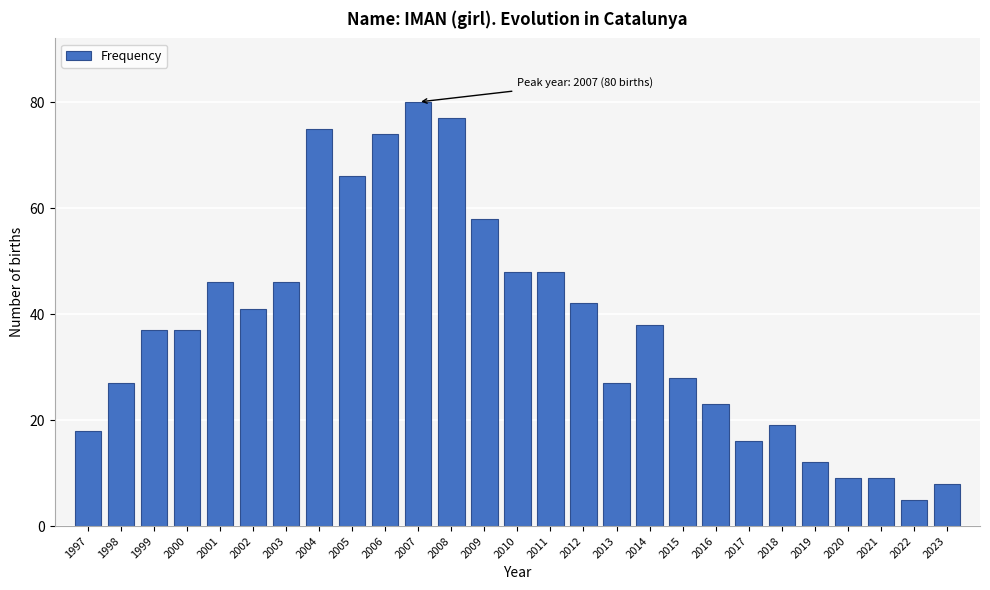

Reading left to right, transcribe all the data shown in this chart.

18	27	37	37	46	41	46	75	66	74	80	77	58	48	48	42	27	38	28	23	16	19	12	9	9	5	8